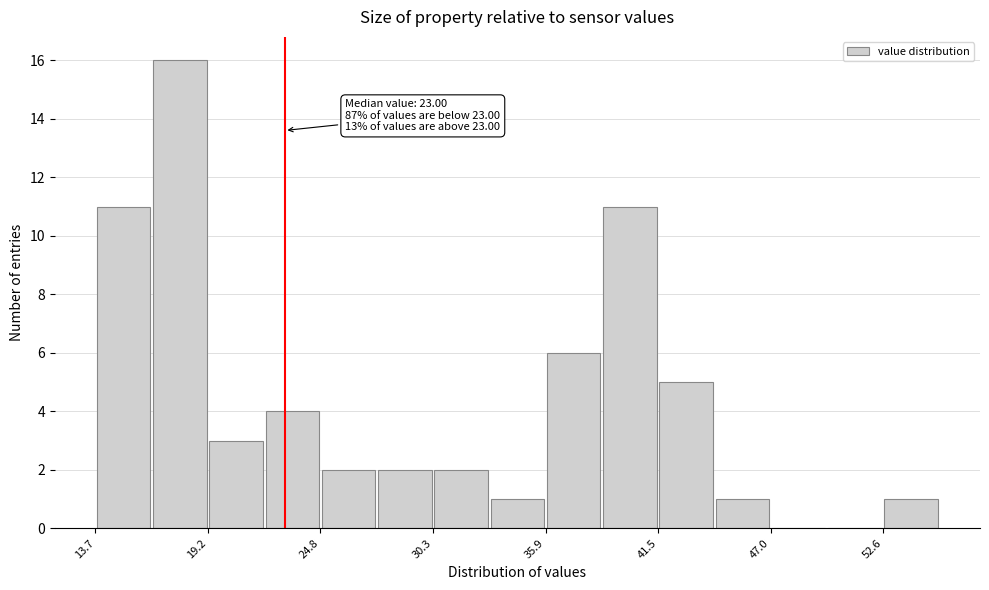

Around what value on the x-axis is the tallest bar? Give the approximate position of its centre, as read against the axis.

18